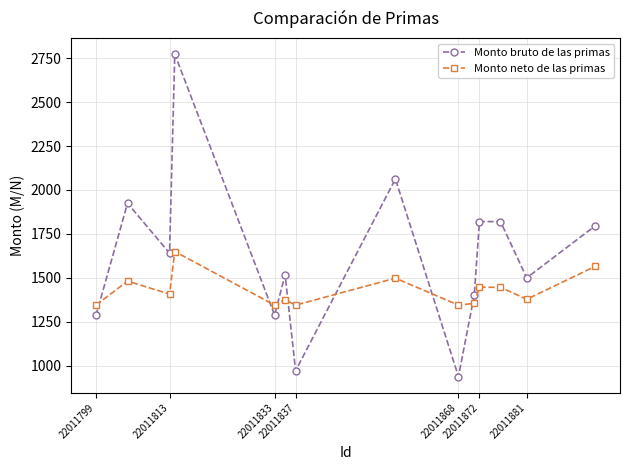

What is the maximum value shown in the chart?

2773.4